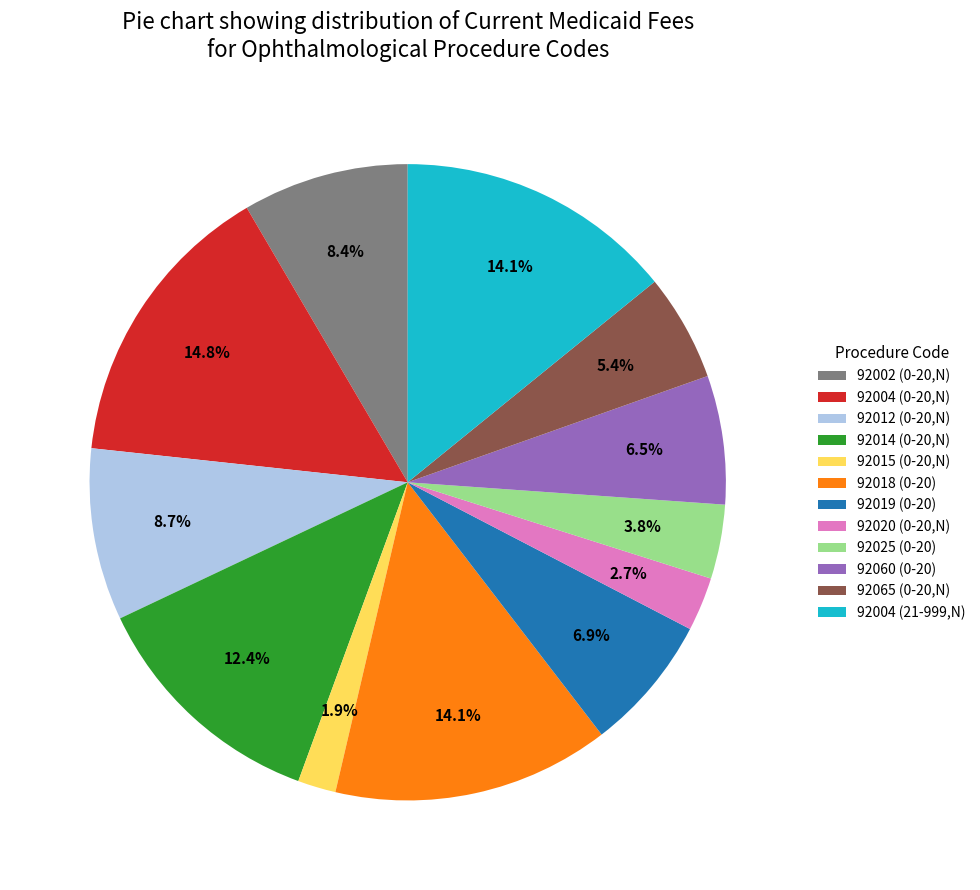

Which has a higher value, 92004 (0-20,N) or 92065 (0-20,N)?

92004 (0-20,N)